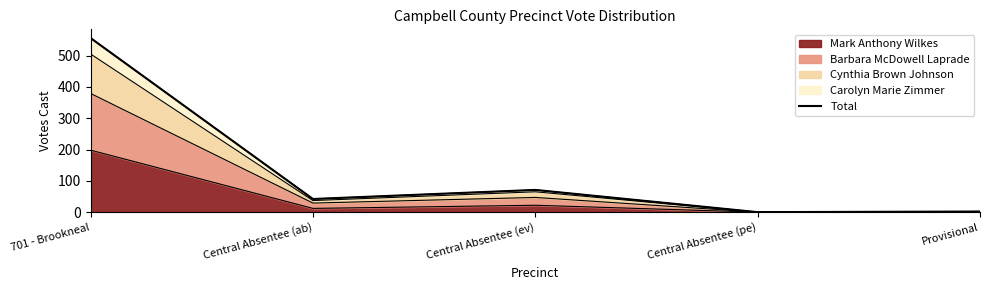

Does the chart have visible grid lines?

No